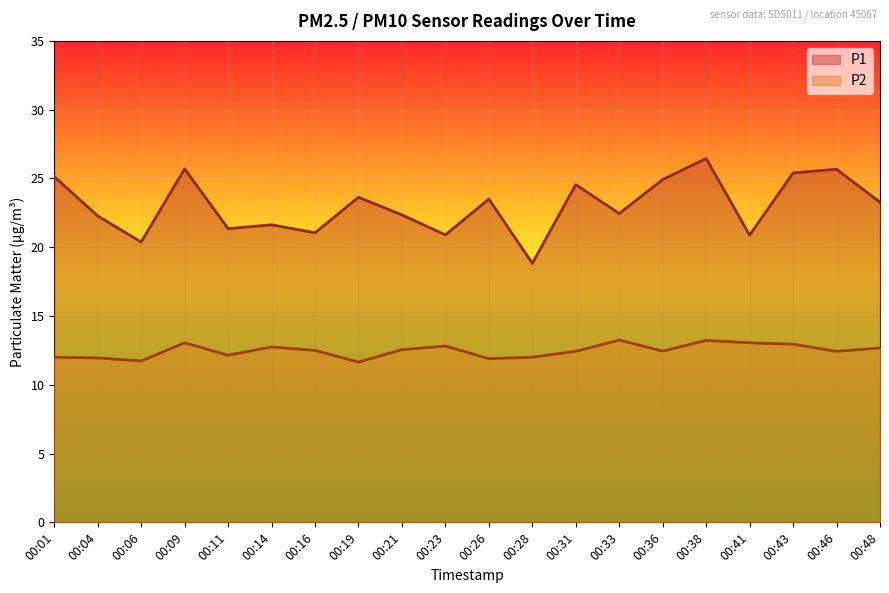

Where is P1 nearest to the value 22?

00:04